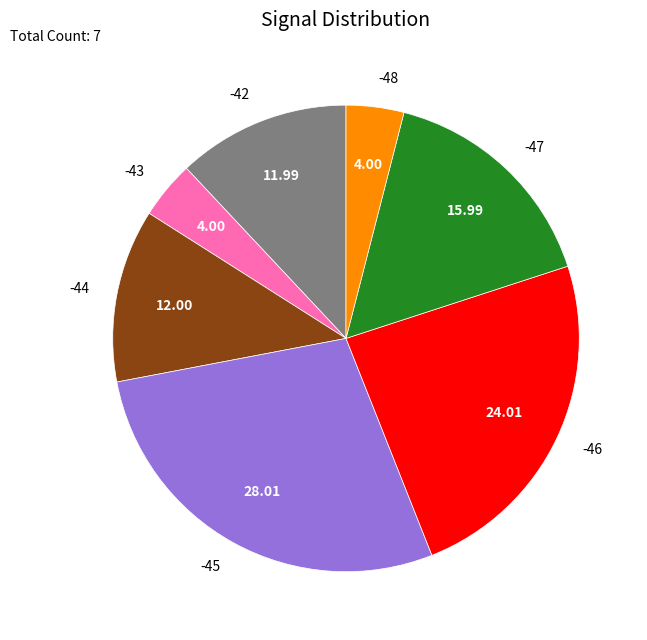

Which slice is the largest?

-45